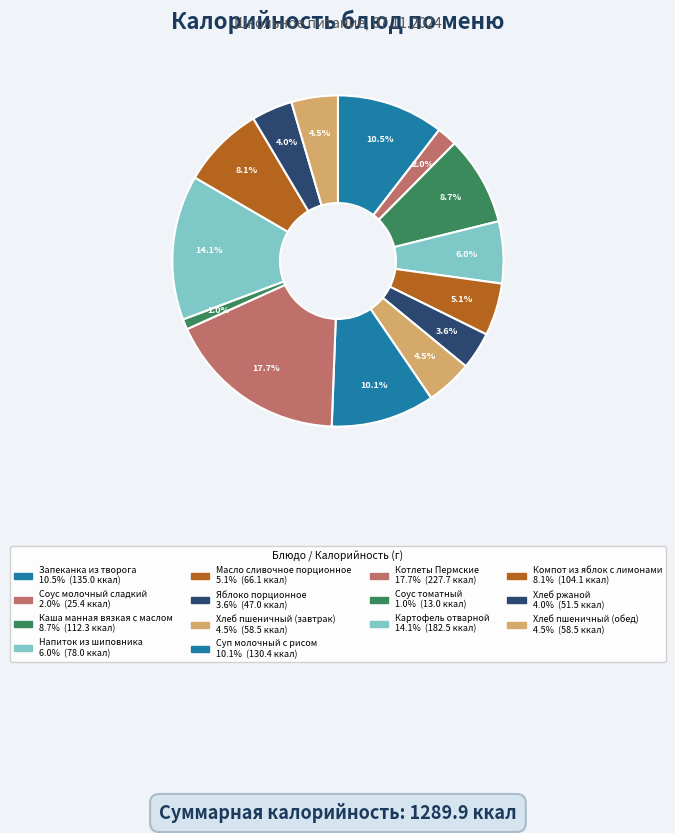

To the nearest percent, what portion does Суп молочный с рисом represent?

10%